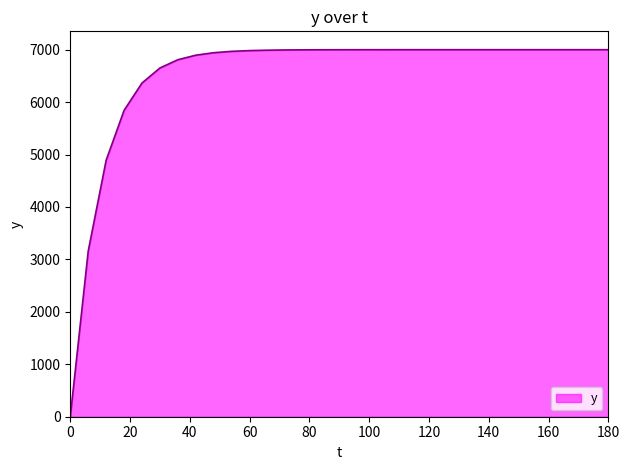

What is the greatest value displayed?

7000.0